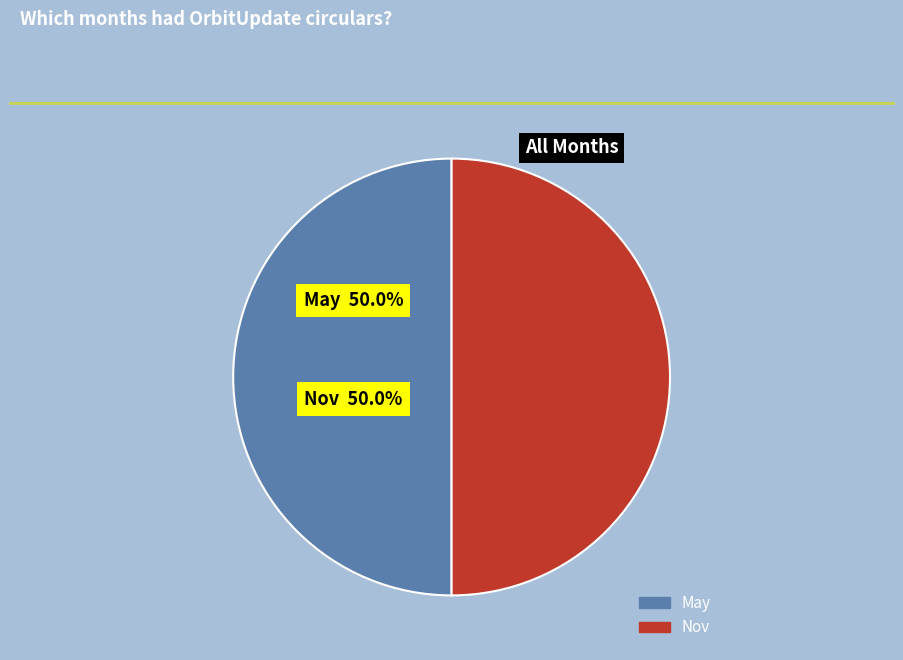

Count the number of slices in the pie.

2